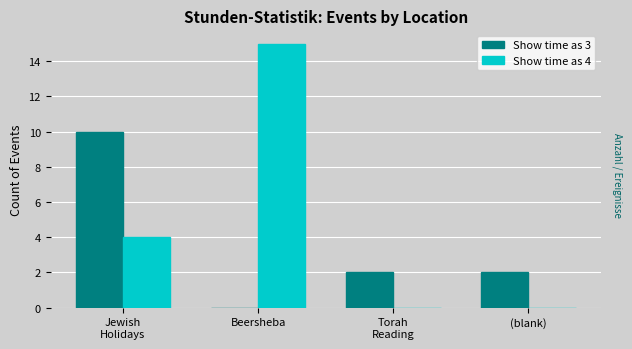

Which series has the largest total across all categories?

Show time as 4